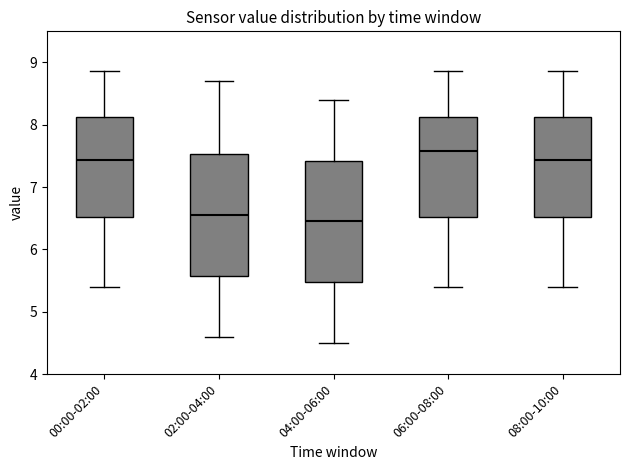

Reading left to right, read every box against the y-axis: the position of its median line, the range the box covers, and the ends of its whiskers. The values are not printed on the chart, so give them approximately, as read against the axis.

00:00-02:00: median 7.4, box 6.5 to 8.1, whiskers 5.4 to 8.9
02:00-04:00: median 6.6, box 5.6 to 7.5, whiskers 4.6 to 8.7
04:00-06:00: median 6.5, box 5.5 to 7.4, whiskers 4.5 to 8.4
06:00-08:00: median 7.6, box 6.5 to 8.1, whiskers 5.4 to 8.9
08:00-10:00: median 7.4, box 6.5 to 8.1, whiskers 5.4 to 8.9